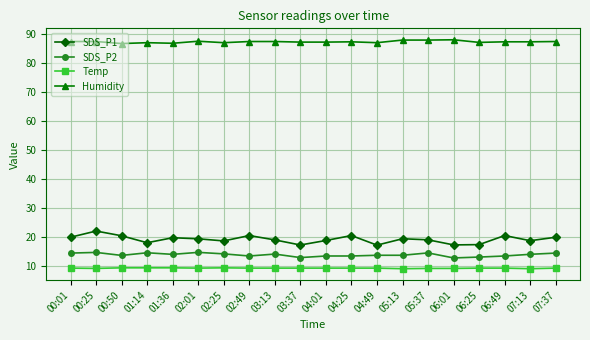

What is the highest value of the Humidity series?

87.9